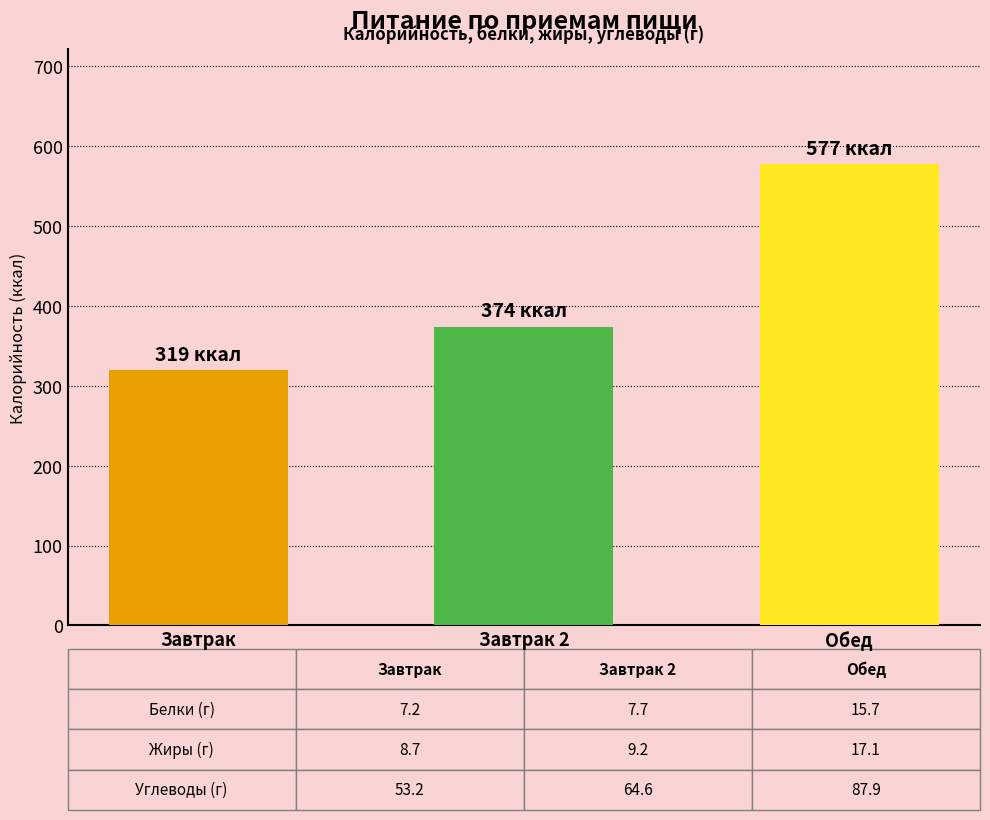

True or false: the data shows 965.0 at Обед.

False